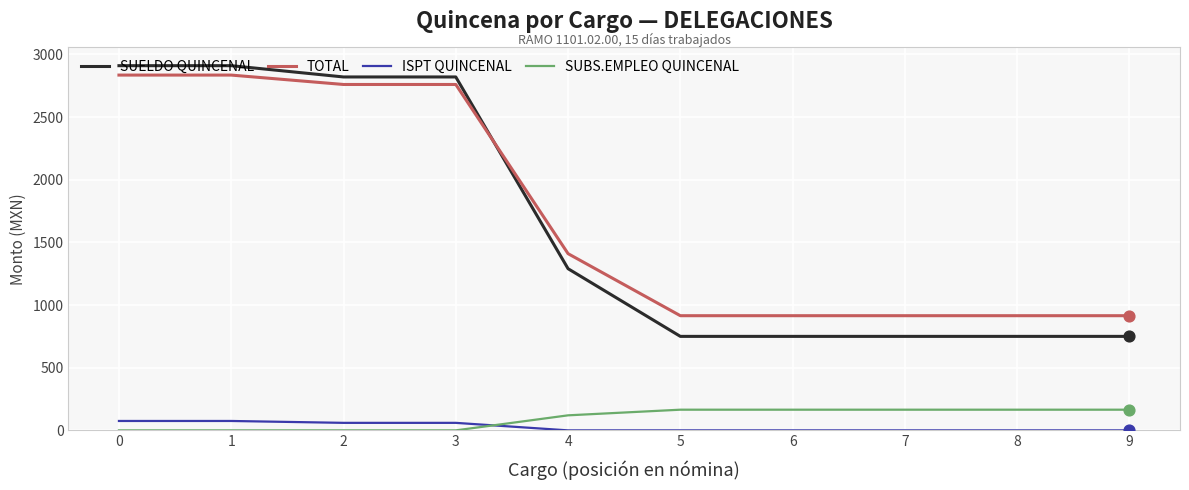

Between 1 and 4, which series saw the biggest shift?

SUELDO QUINCENAL